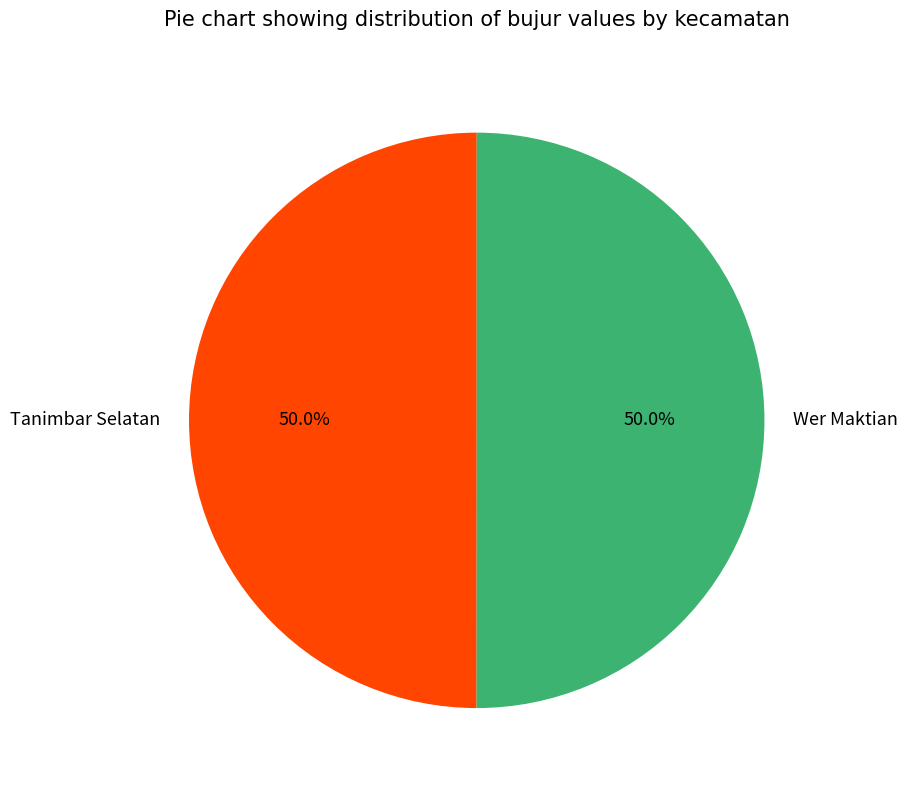

To the nearest percent, what percentage of the pie is Wer Maktian?

50%